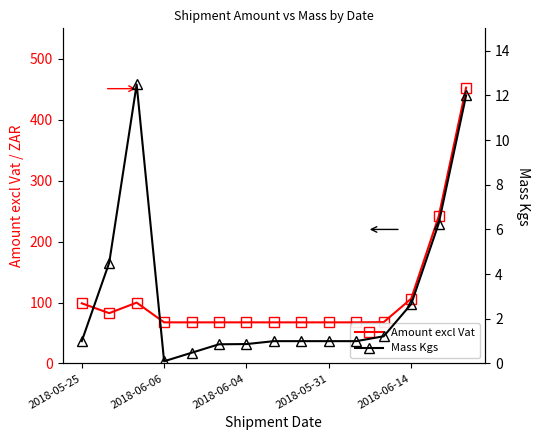

What is the minimum value for Amount excl Vat?

67.5